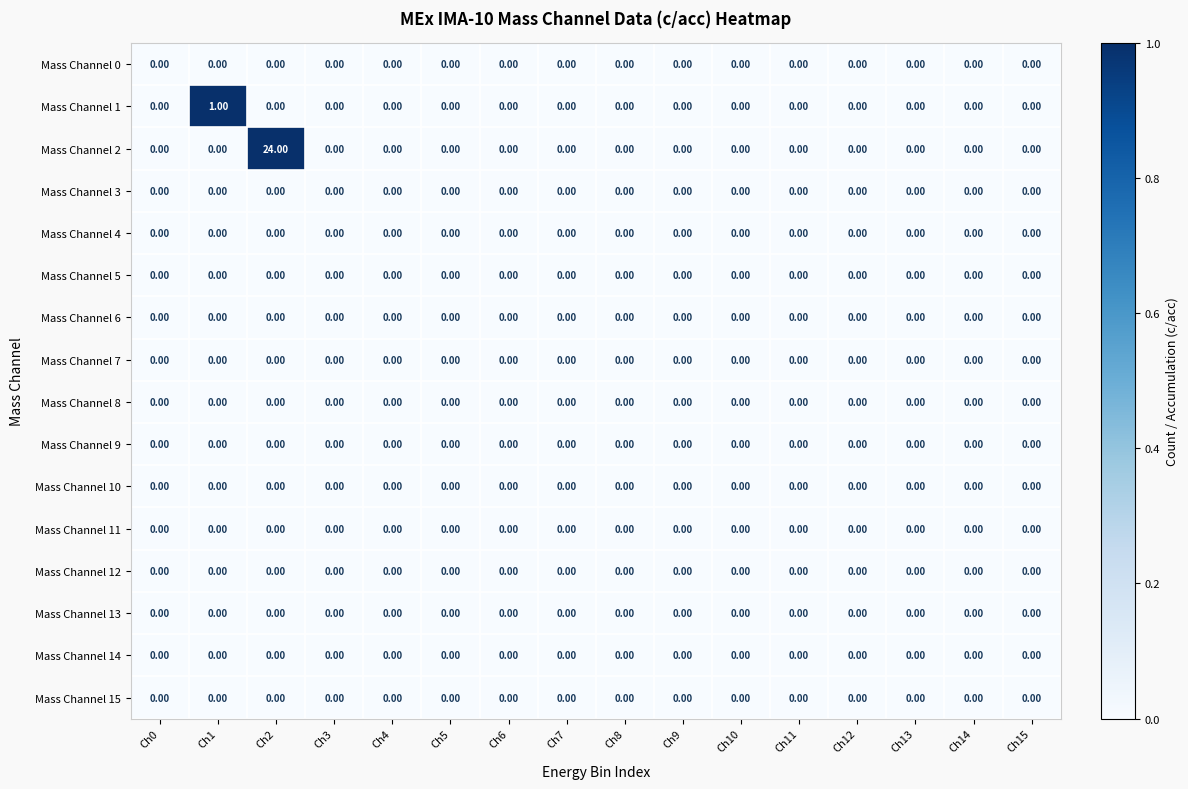

Which series has the widest spread of values?

Mass Channel 2